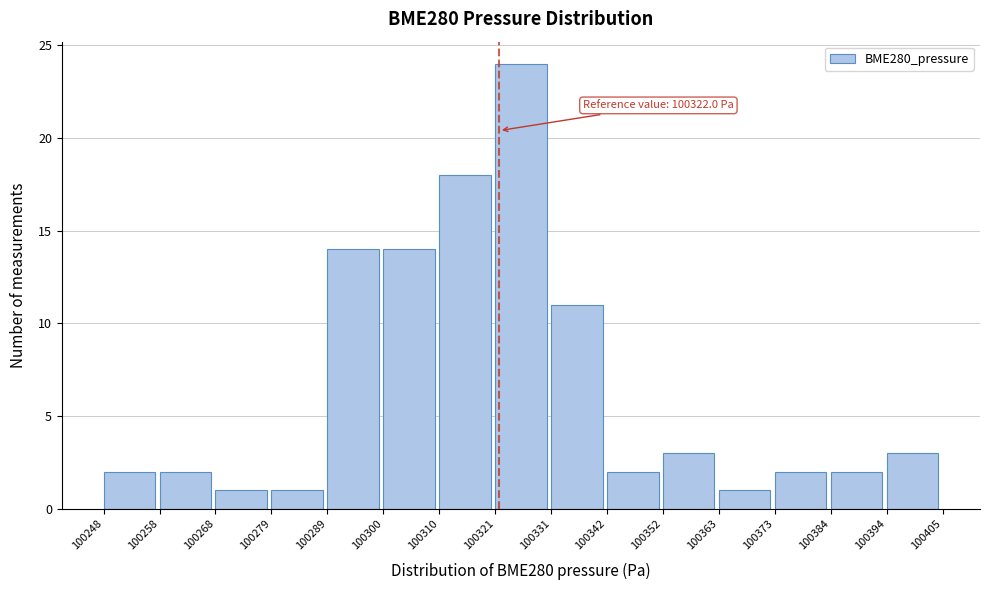

Over which range of the x-axis is the bar tallest?

100321 to 100331